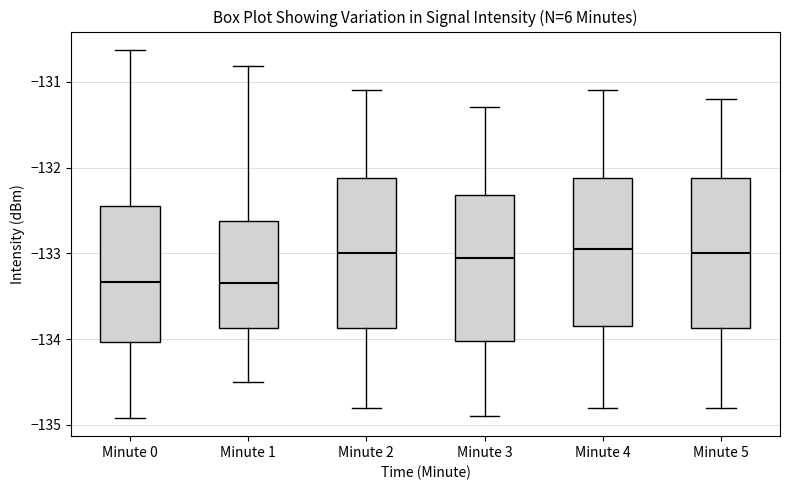

Where does the median line of the box for Minute 2 sit on the y-axis? The values are not printed on the chart, so give them approximately, as read against the axis.

-133.0